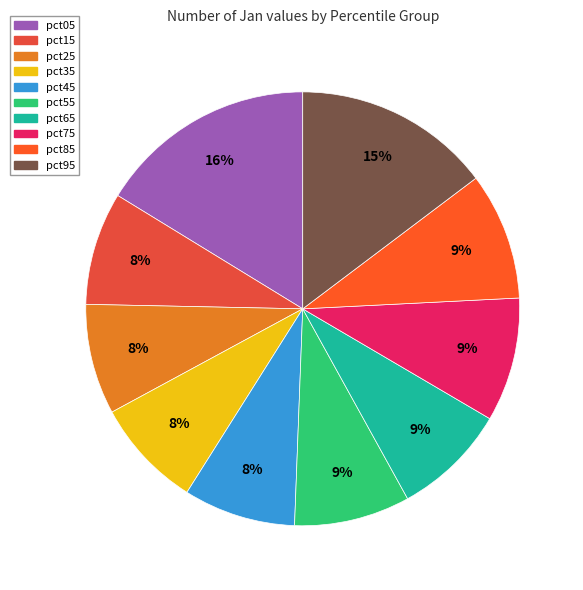

What percentage is the pct85 slice, to the nearest percent?

9%